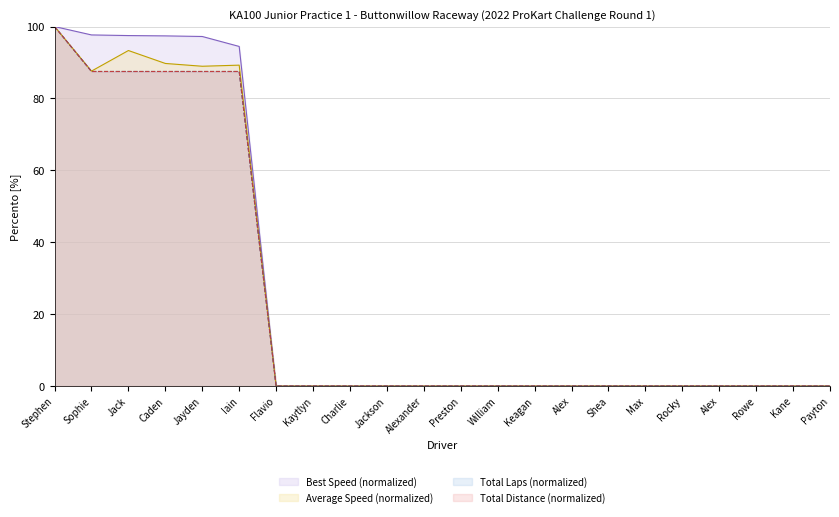

What is the label of the 5th point from the right?

Rocky